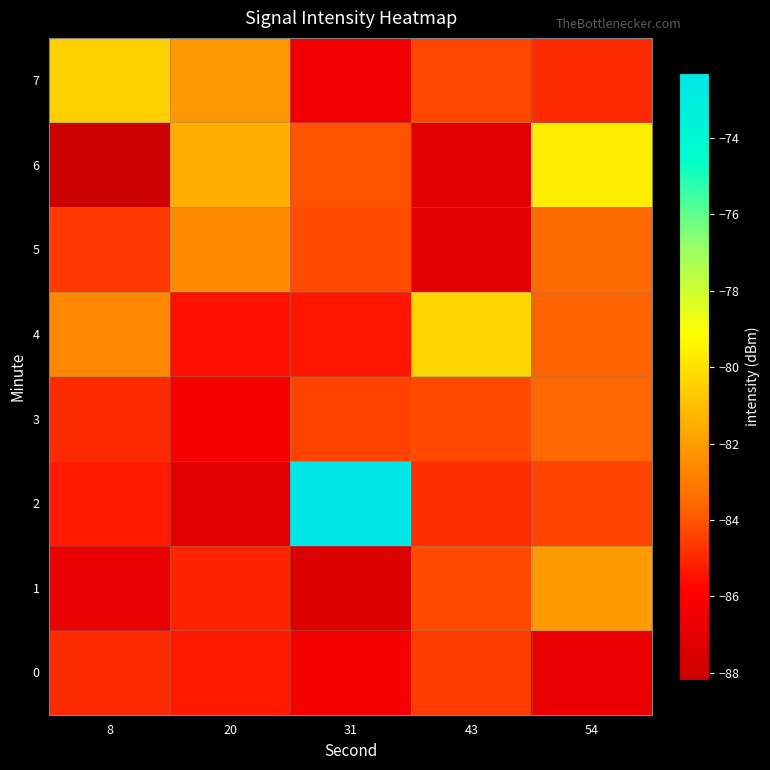

Reading right to left, transcribe all the data shown in this chart.

0: 54=-86.8	43=-84.6	31=-86.3	20=-85.3	8=-84.9
1: 54=-82.1	43=-84.2	31=-87.4	20=-85.1	8=-86.8
2: 54=-84.4	43=-84.8	31=-72.3	20=-87.0	8=-85.3
3: 54=-83.6	43=-84.2	31=-84.4	20=-86.3	8=-84.9
4: 54=-83.7	43=-80.3	31=-85.4	20=-85.5	8=-82.7
5: 54=-83.5	43=-87.2	31=-84.2	20=-82.5	8=-84.6
6: 54=-79.6	43=-87.1	31=-84.1	20=-81.4	8=-88.2
7: 54=-84.9	43=-84.3	31=-86.5	20=-82.1	8=-80.5